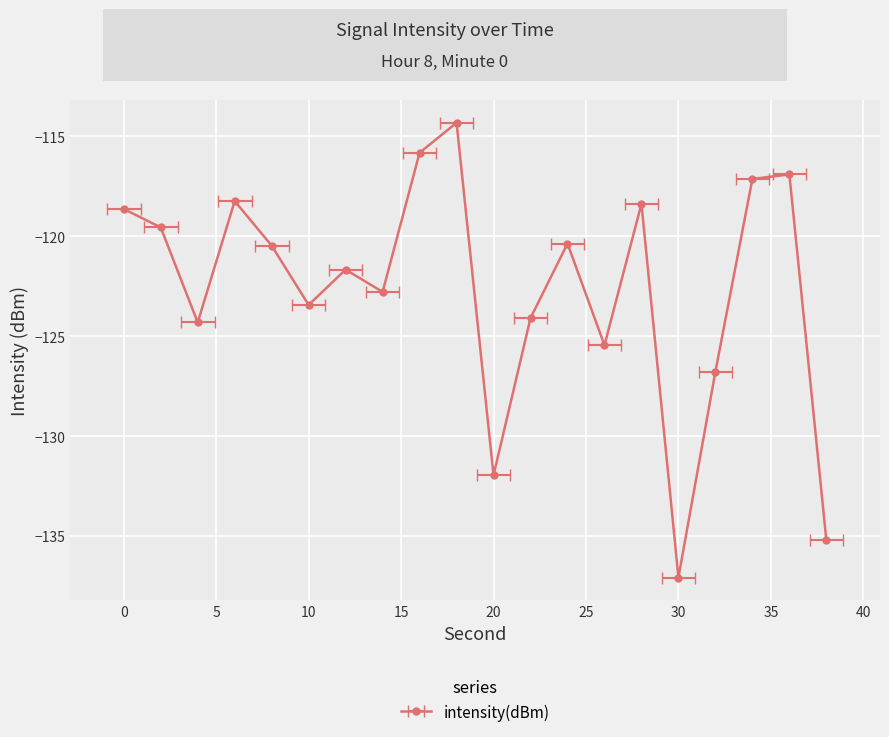

List the labels in order of value, largest first.

18, 16, 36, 34, 6, 28, 0, 2, 24, 8, 12, 14, 10, 22, 4, 26, 32, 20, 38, 30